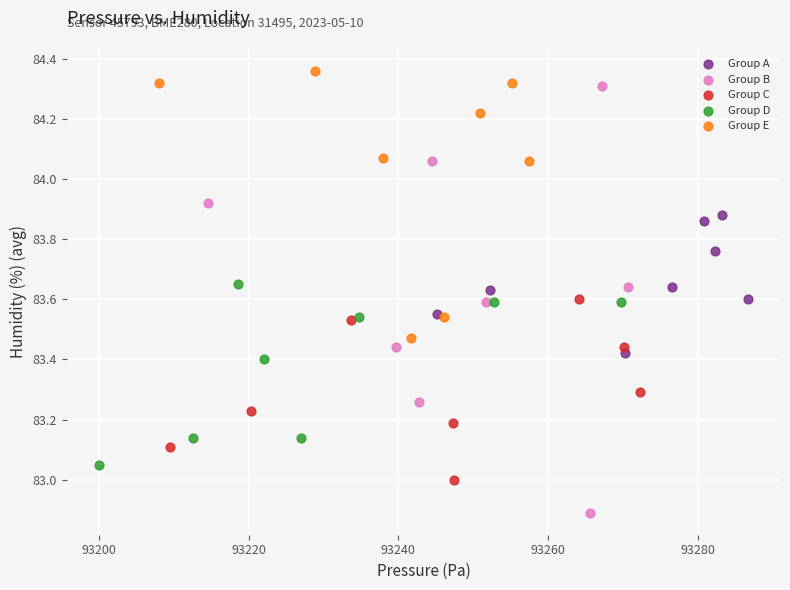

Which series contains the lowest Y value?

Group B